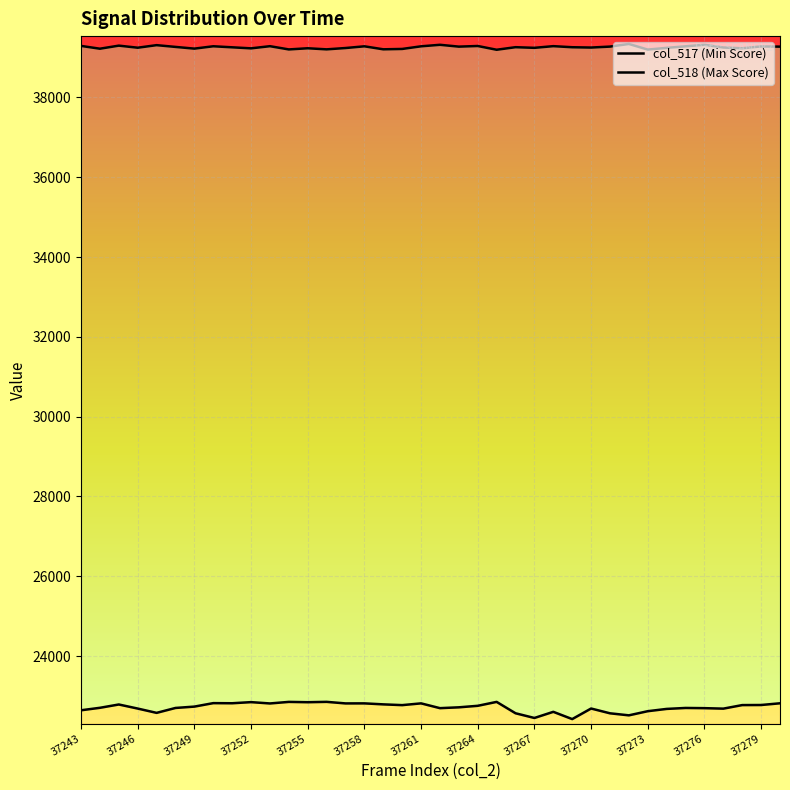

Reading left to right, list all the values displayed in this chart.

col_517: 22640	22702	22785	22683	22575	22698	22732	22819	22816	22844	22811	22850	22842	22851	22812	22813	22788	22769	22813	22693	22714	22752	22850	22565	22447	22601	22419	22684	22564	22513	22617	22674	22698	22693	22681	22770	22772	22815
col_518: 39291	39221	39298	39246	39310	39266	39223	39282	39256	39230	39284	39203	39232	39205	39238	39281	39206	39215	39281	39319	39273	39289	39195	39259	39243	39285	39258	39250	39274	39340	39199	39242	39281	39319	39251	39232	39278	39273